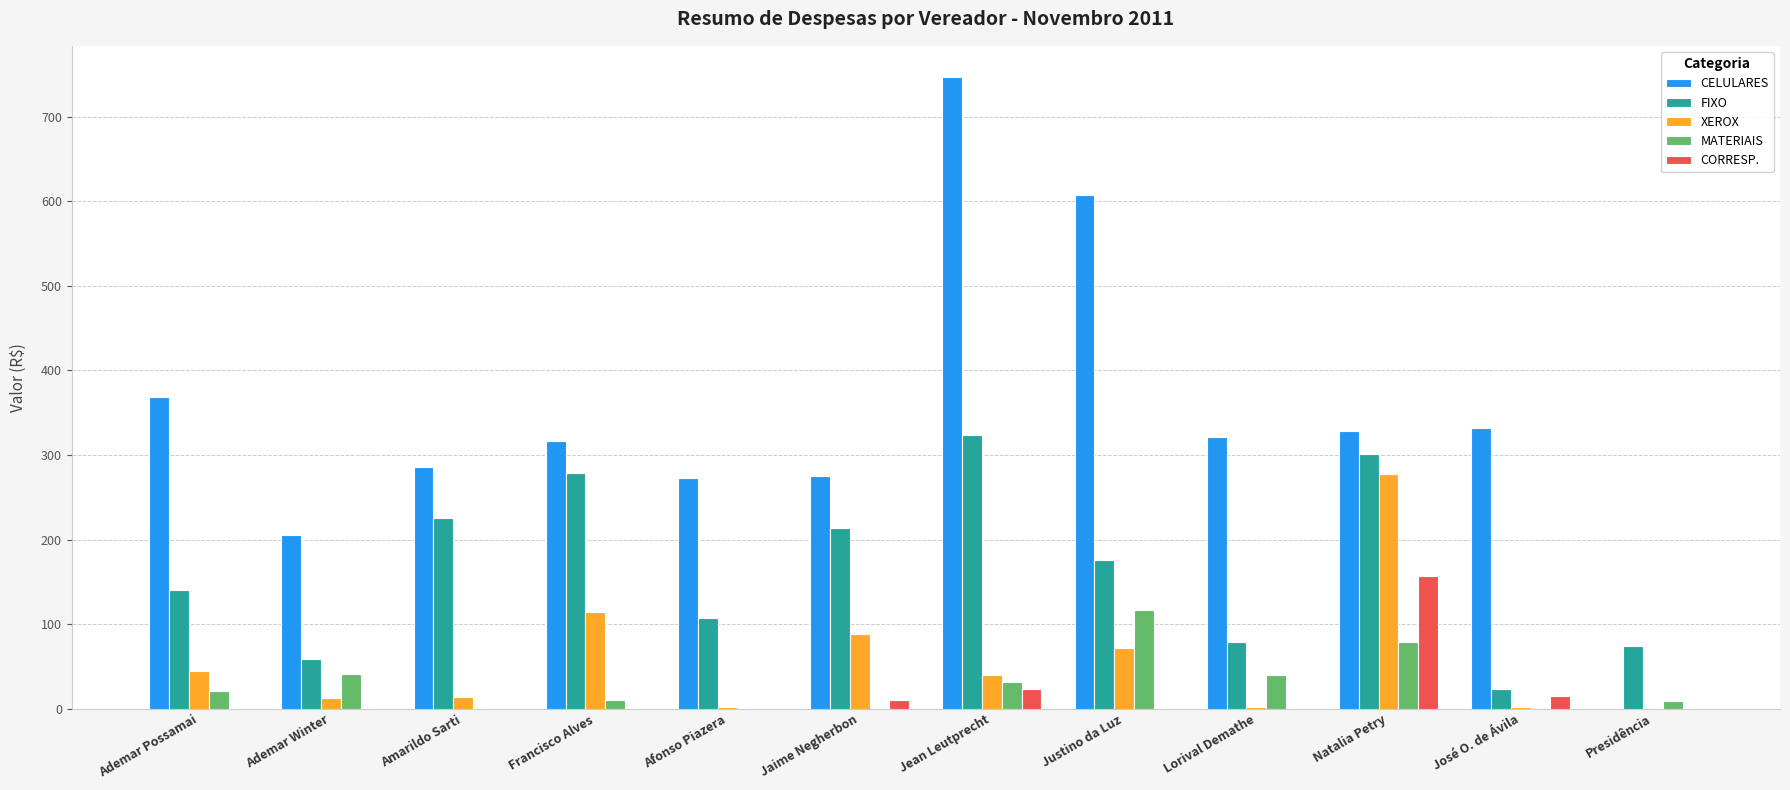

Are the bars grouped side by side (vs. stacked)?

Yes